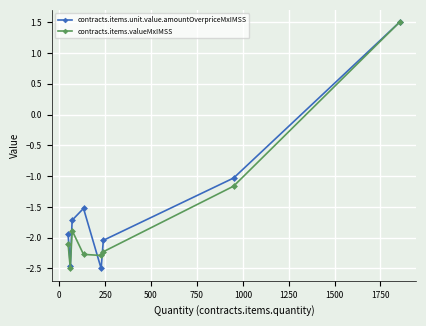

What is the sum of all contracts.items.unit.value.amountOverpriceMxIMSS values?

-11.7